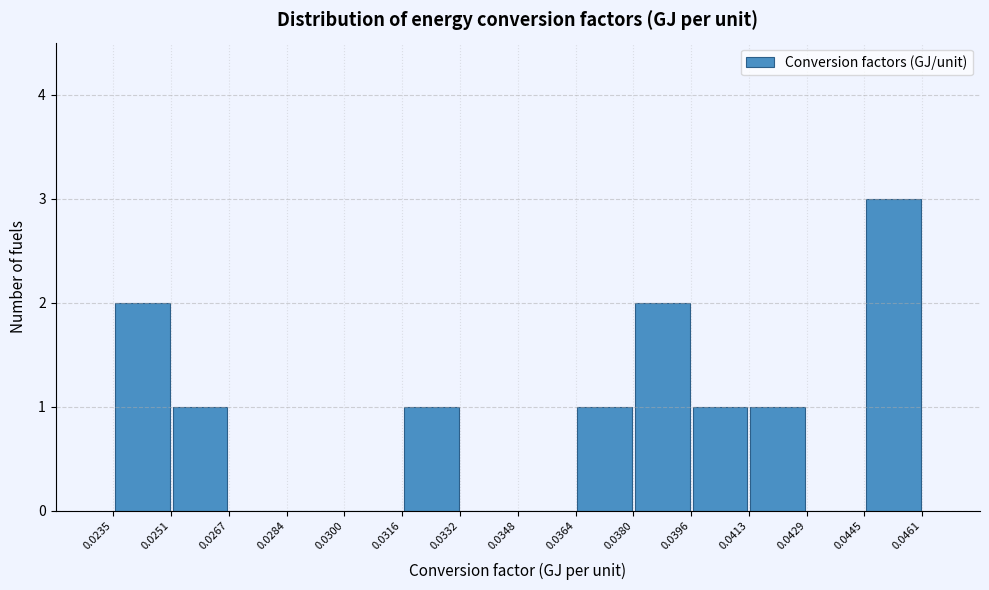

Reading left to right, list every bar in this chart as the range it spans on the x-axis followed by its height. The values are not printed on the chart, so give them approximately, as read against the axis.

0.0235 to 0.0251: 2
0.0251 to 0.0267: 1
0.0267 to 0.0284: 0
0.0284 to 0.0300: 0
0.0300 to 0.0316: 0
0.0316 to 0.0332: 1
0.0332 to 0.0348: 0
0.0348 to 0.0364: 0
0.0364 to 0.0380: 1
0.0380 to 0.0396: 2
0.0396 to 0.0413: 1
0.0413 to 0.0429: 1
0.0429 to 0.0445: 0
0.0445 to 0.0461: 3